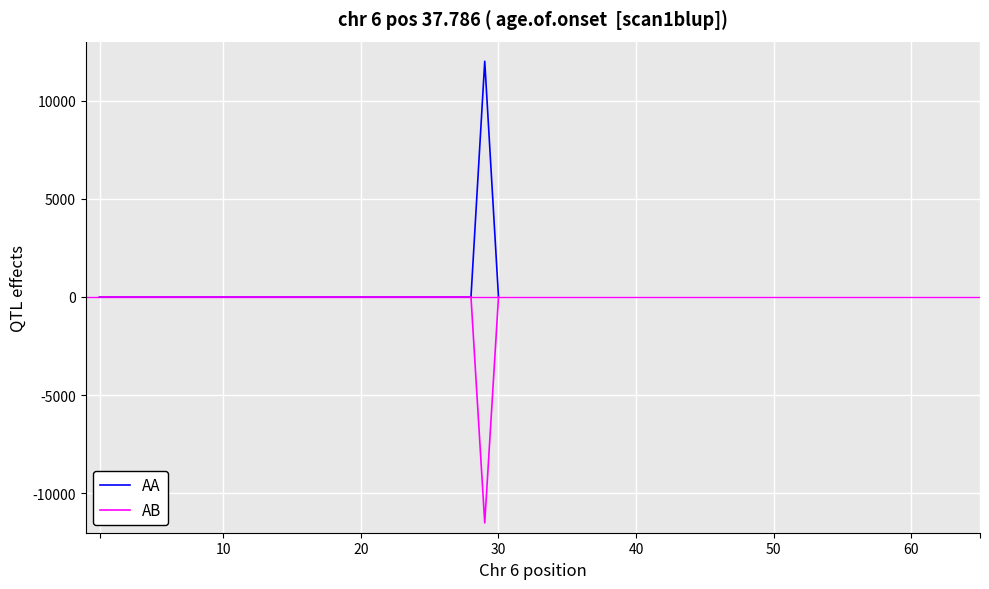

Rank the series by their maximum value, from lowest to highest.

AB, AA